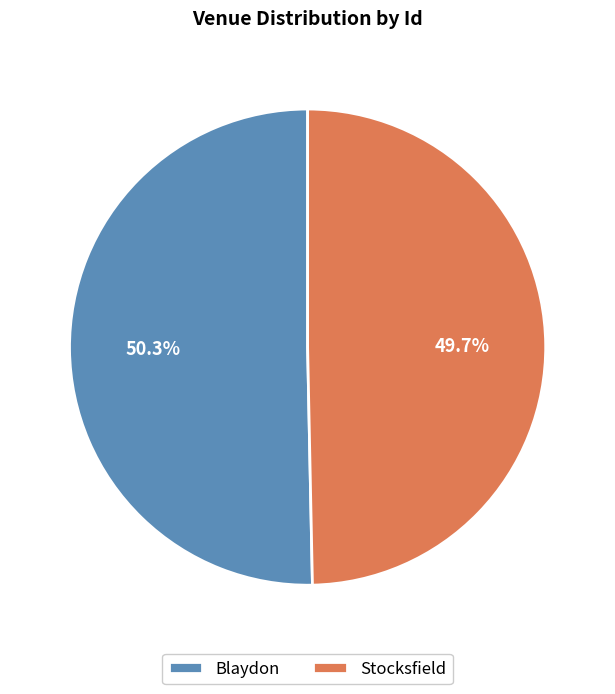

To the nearest percent, what is the difference between the largest and smallest slice percentages?

1%